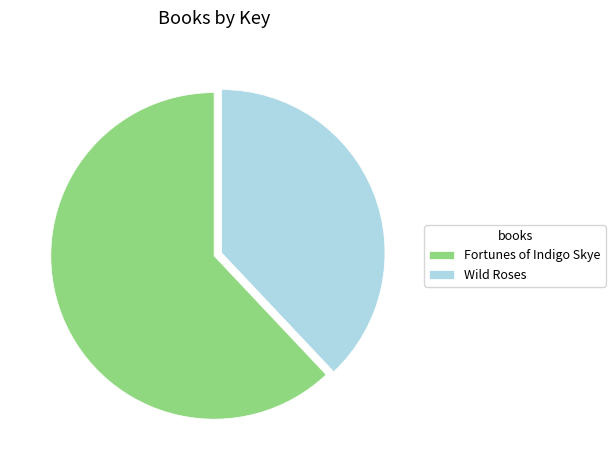

Which slice is the largest?

Fortunes of Indigo Skye